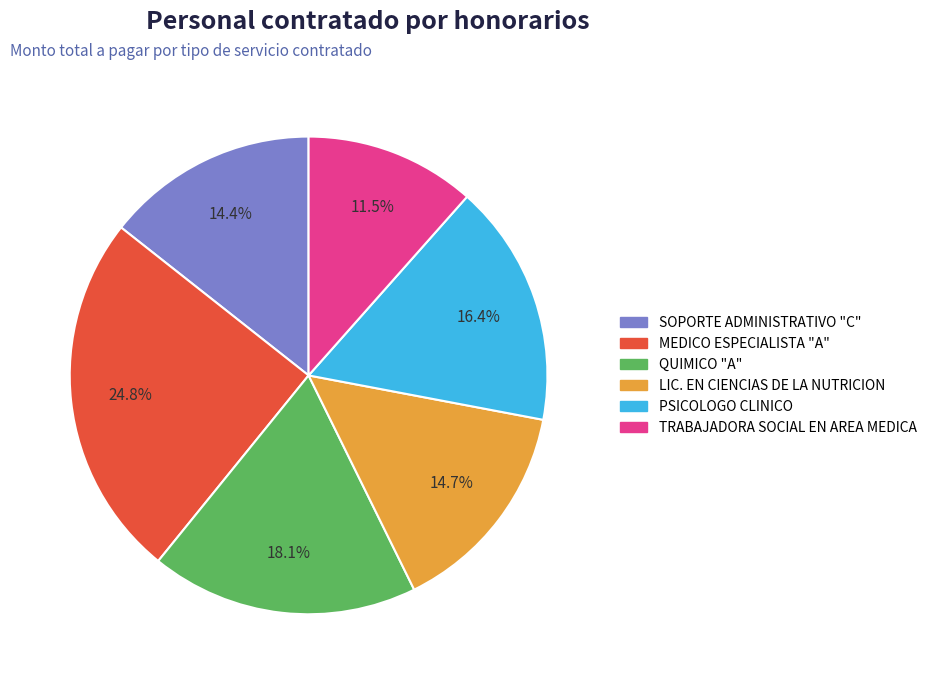

Which category has the smallest portion of the pie?

TRABAJADORA SOCIAL EN AREA MEDICA